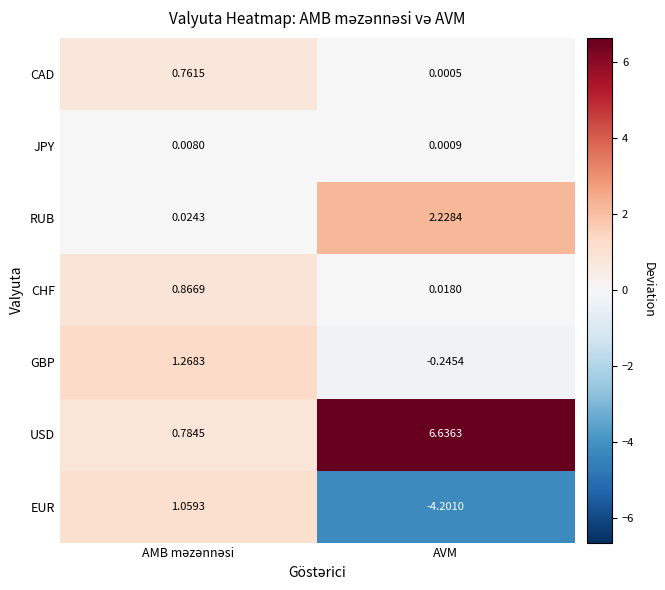

Which series has the largest total across all categories?

USD